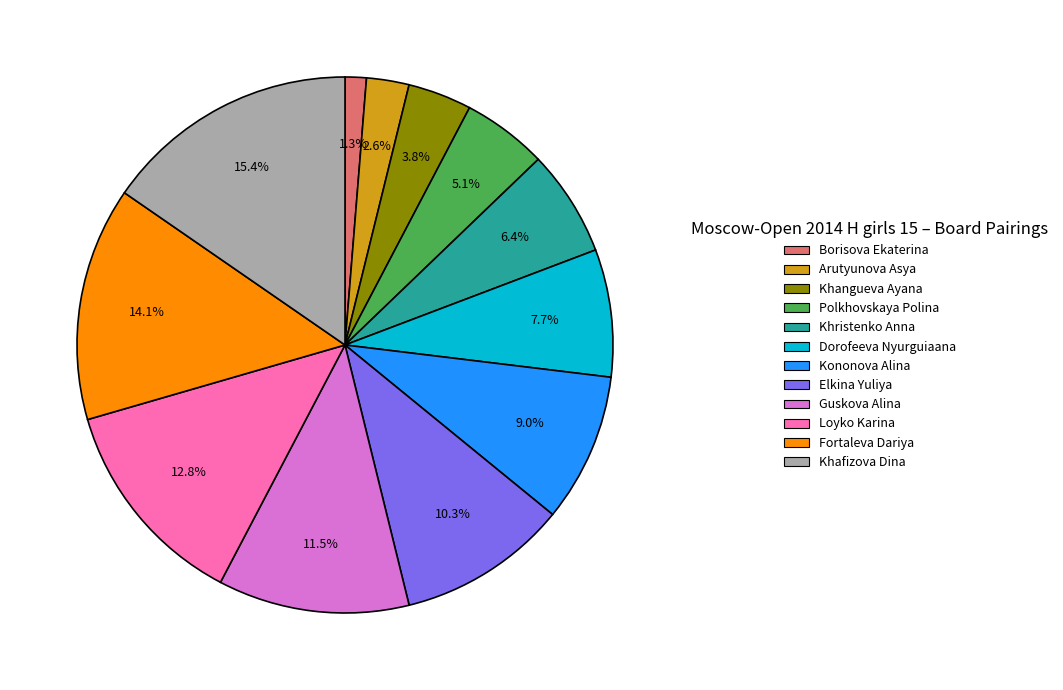

What percentage do Borisova Ekaterina and Loyko Karina together represent?

14.1%